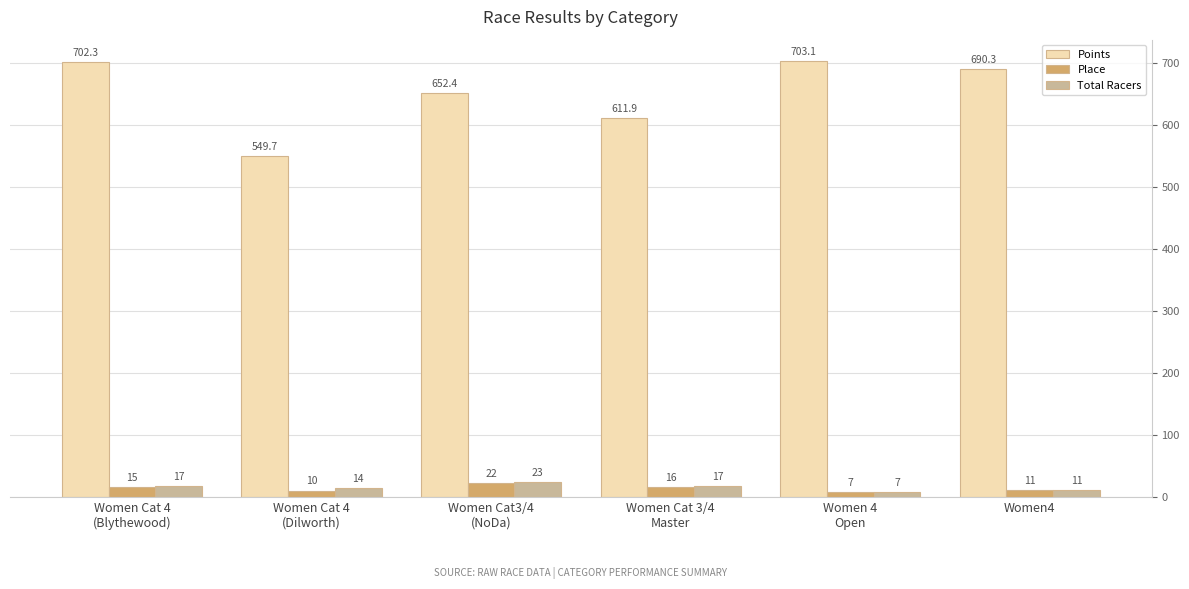

True or false: Total Racers has a value of 11.0 at Women4.

True